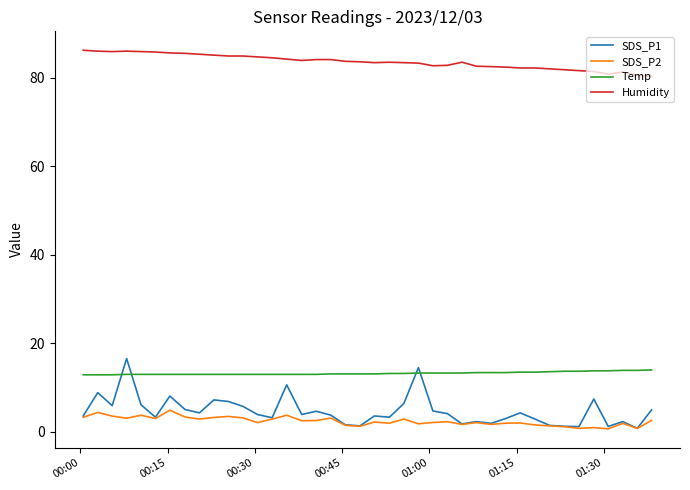

True or false: Humidity has more than 0 interior local peaks.

True